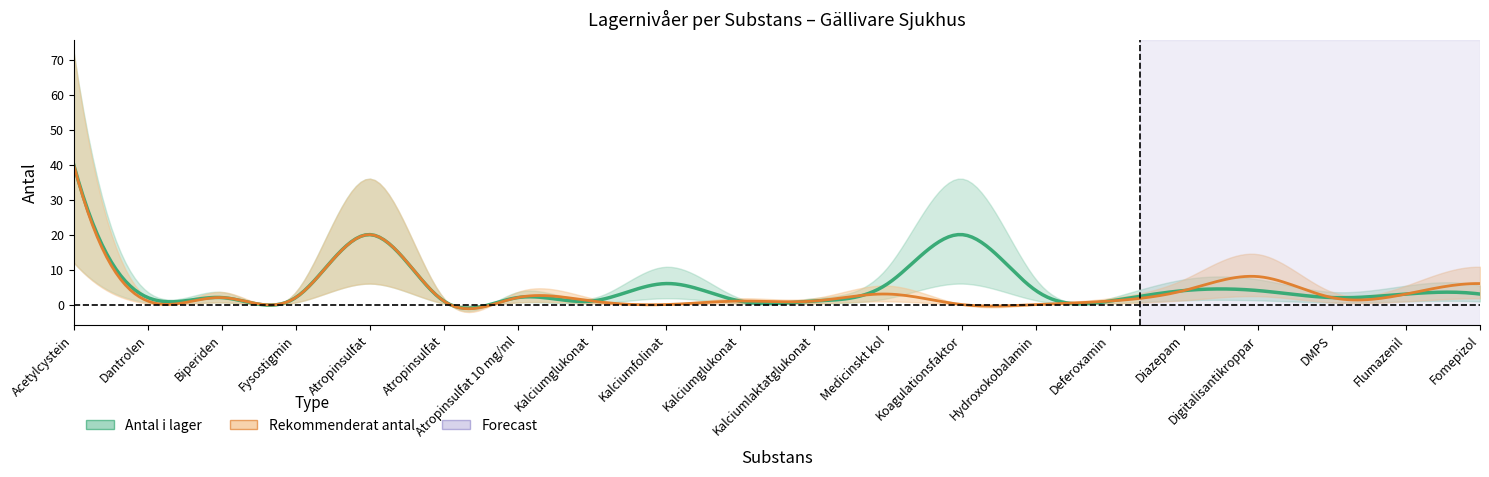

True or false: Antal i lager and Rekommenderat antal cross at least once.

False